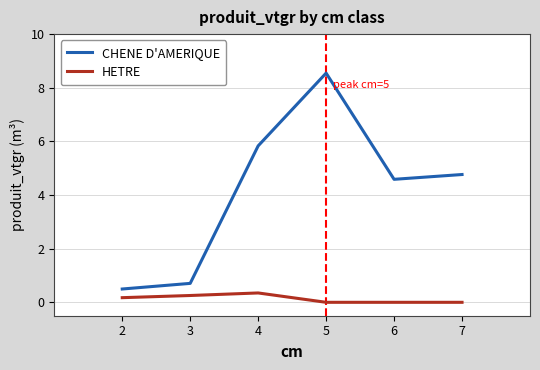

How many values in the CHENE D'AMERIQUE series are below 4?

2